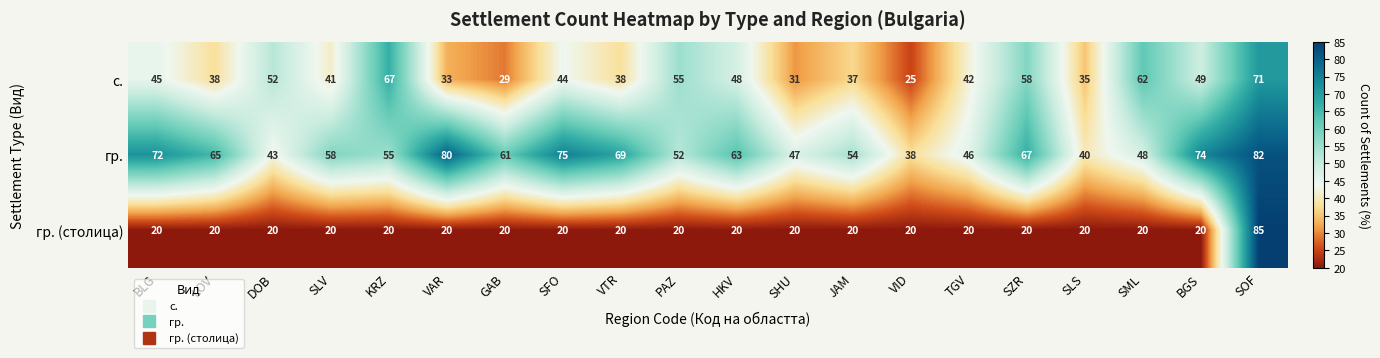

What is the lowest value of the гр. series?

38